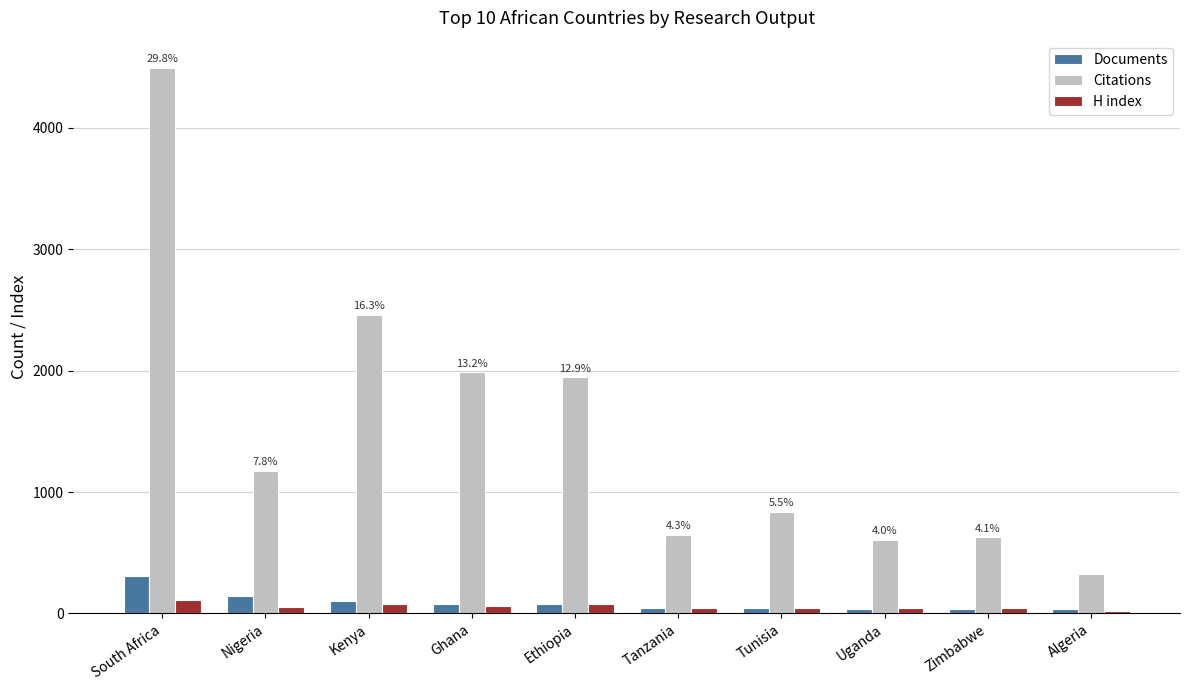

The Citations series shows 626 at Zimbabwe. True or false?

True